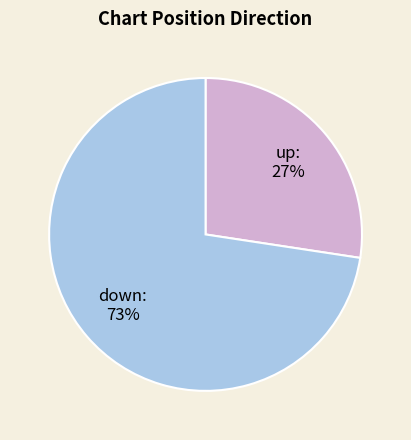

Is there any slice that represents more than half of the pie?

Yes